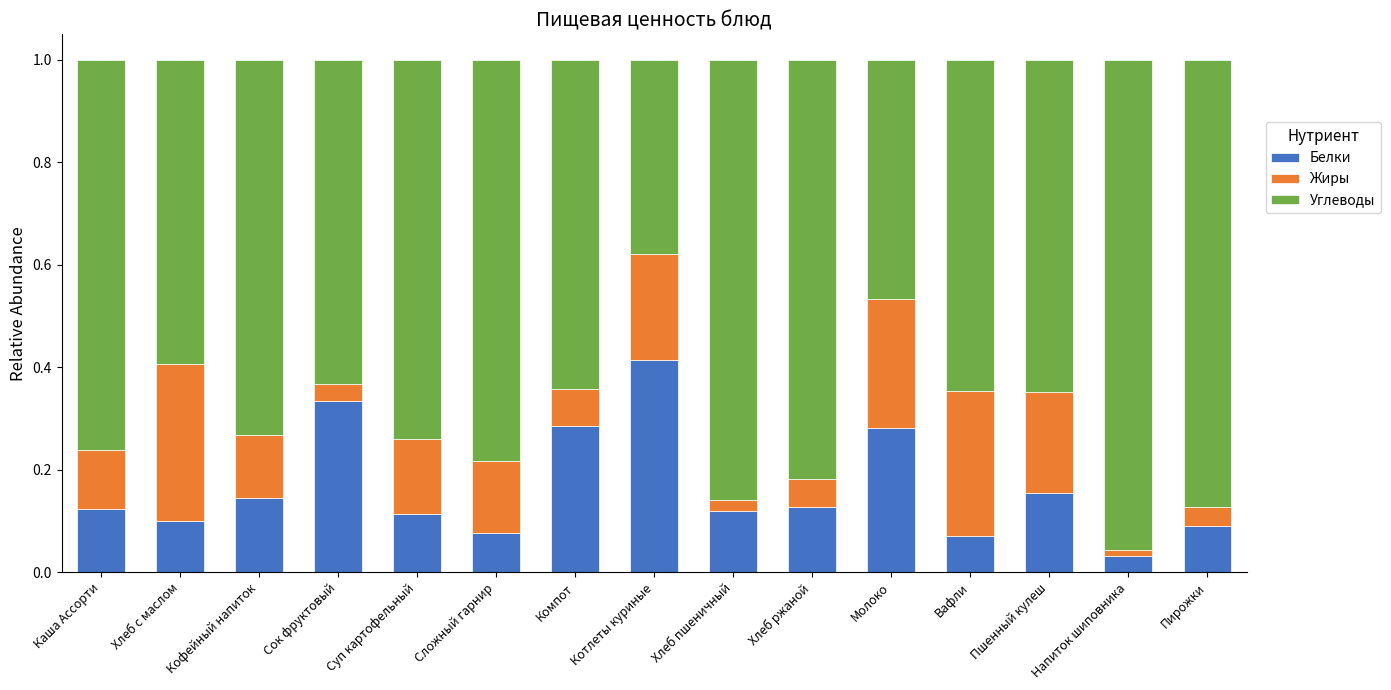

Where is Белки nearest to the value 0?

Напиток шиповника